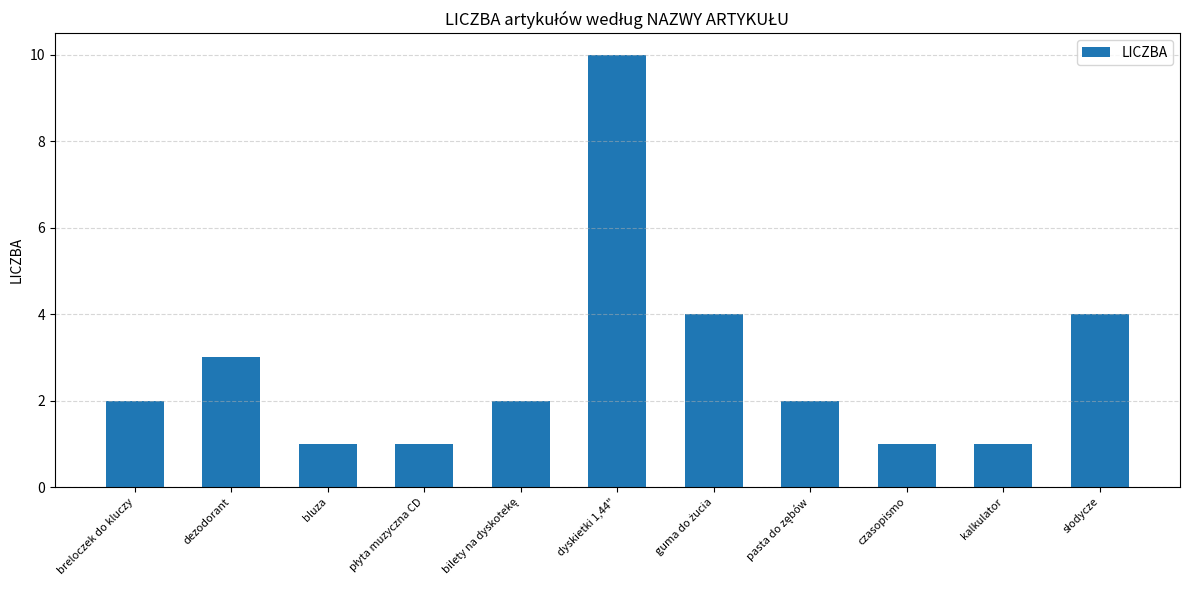

What is the average value?

3